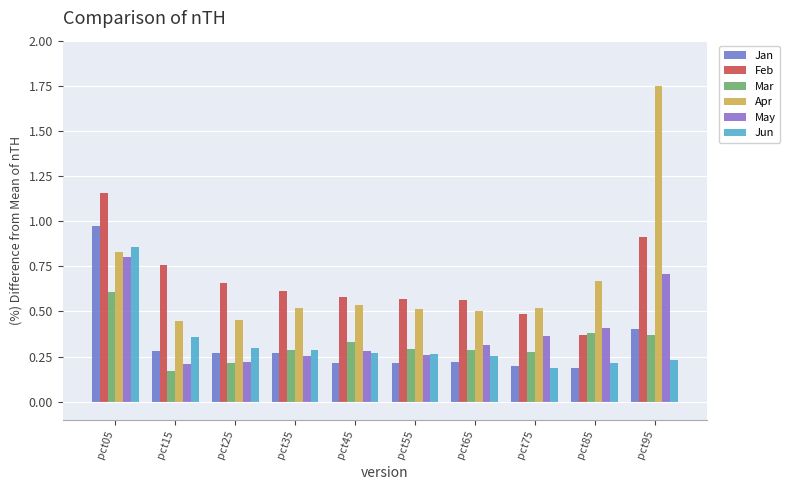

Which series has the largest range (max minus min)?

Apr